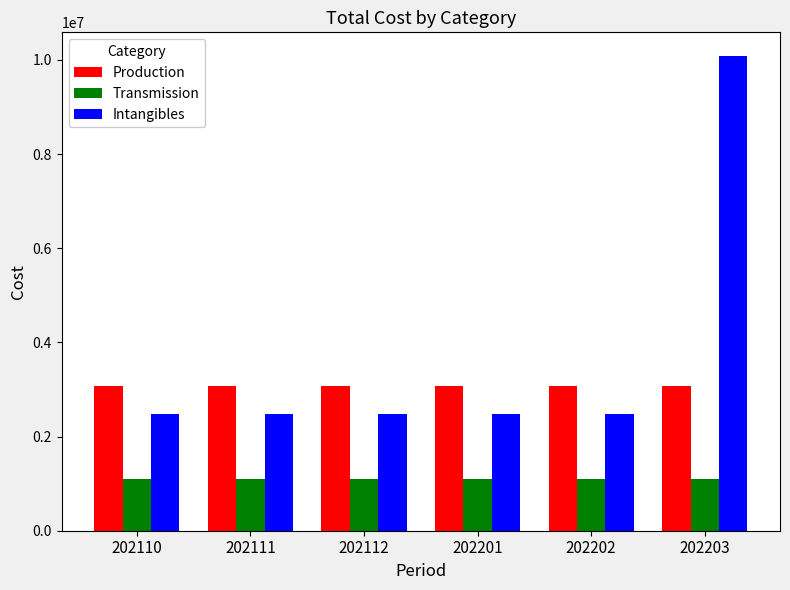

List the series in order of their peak value, highest first.

Intangibles, Production, Transmission